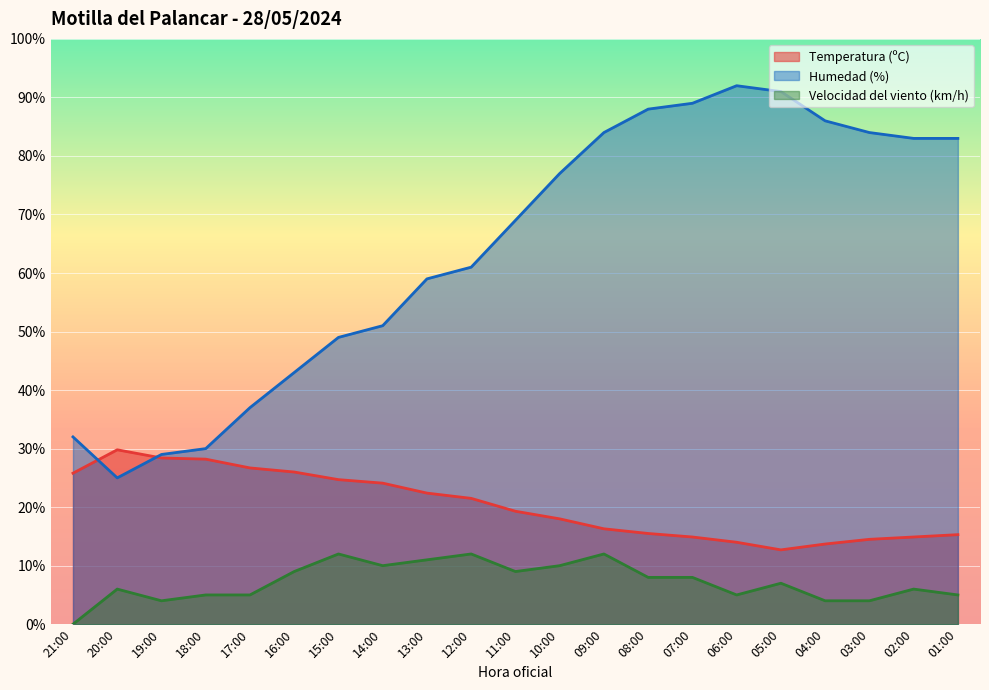

Reading left to right, list all the values displayed in this chart.

Temperatura (ºC): 21:00=25.8	20:00=29.8	19:00=28.4	18:00=28.2	17:00=26.7	16:00=26.0	15:00=24.7	14:00=24.1	13:00=22.4	12:00=21.5	11:00=19.3	10:00=18.0	09:00=16.3	08:00=15.5	07:00=14.9	06:00=14.0	05:00=12.7	04:00=13.7	03:00=14.5	02:00=14.9	01:00=15.3
Humedad (%): 21:00=32.0	20:00=25.0	19:00=29.0	18:00=30.0	17:00=37.0	16:00=43.0	15:00=49.0	14:00=51.0	13:00=59.0	12:00=61.0	11:00=69.0	10:00=77.0	09:00=84.0	08:00=88.0	07:00=89.0	06:00=92.0	05:00=91.0	04:00=86.0	03:00=84.0	02:00=83.0	01:00=83.0
Velocidad del viento (km/h): 21:00=0.0	20:00=6.0	19:00=4.0	18:00=5.0	17:00=5.0	16:00=9.0	15:00=12.0	14:00=10.0	13:00=11.0	12:00=12.0	11:00=9.0	10:00=10.0	09:00=12.0	08:00=8.0	07:00=8.0	06:00=5.0	05:00=7.0	04:00=4.0	03:00=4.0	02:00=6.0	01:00=5.0